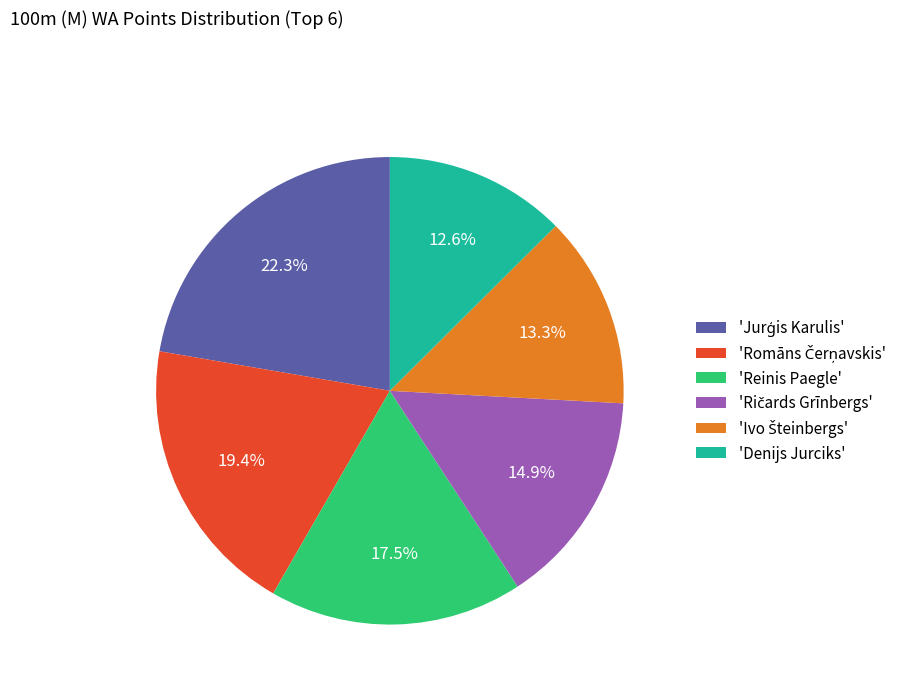

How many slices are in this pie chart?

6